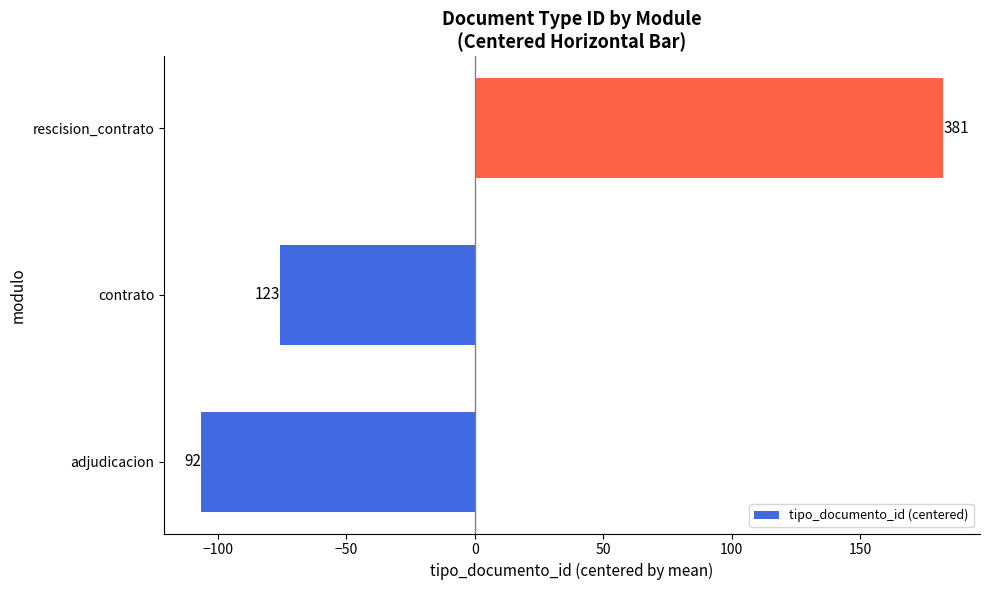

Are the bars horizontal?

Yes